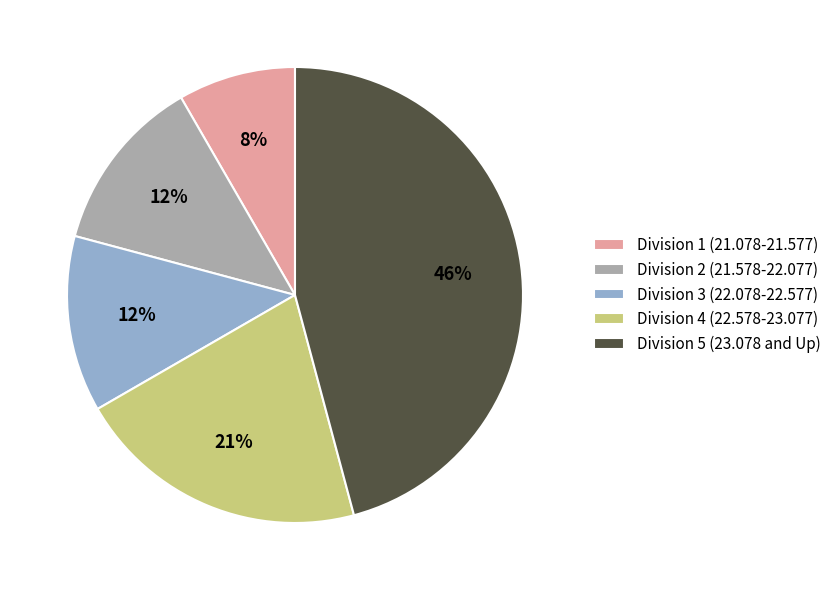

Combined, do Division 4 (22.578-23.077) and Division 2 (21.578-22.077) account for over 50%?

No